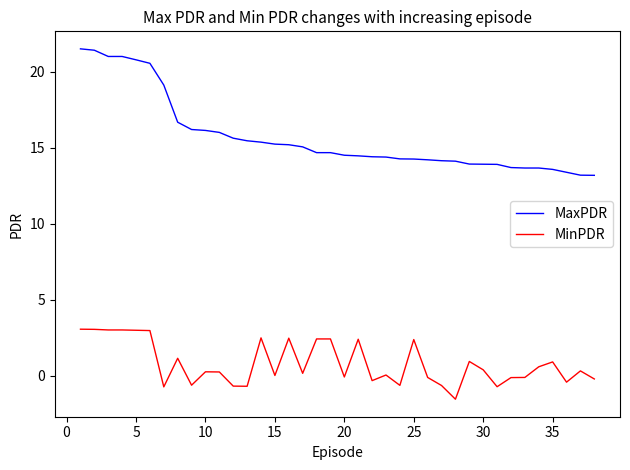

Which series has the largest total across all categories?

MaxPDR